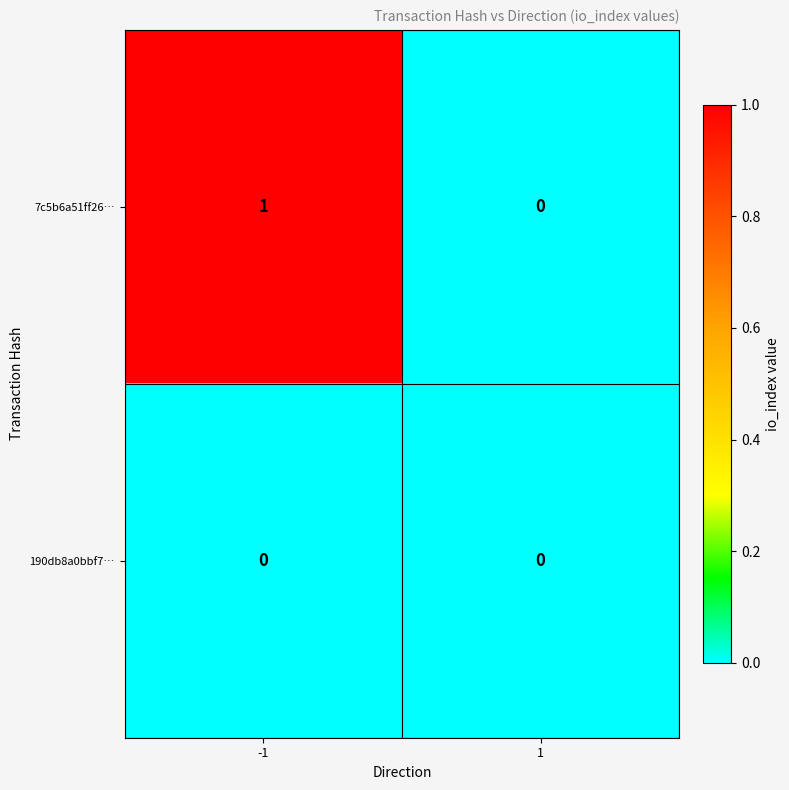

The value of 7c5b6a51ff26… at 1 is 1. True or false?

False